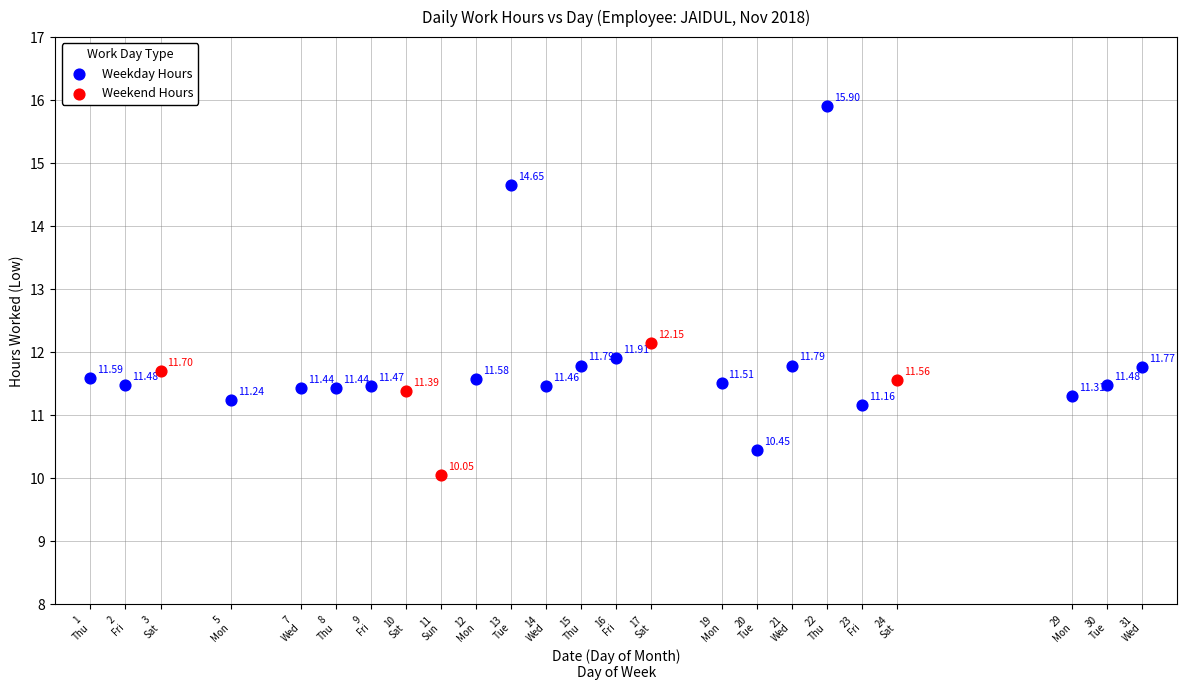

Which series reaches the minimum Y coordinate?

Weekend Hours